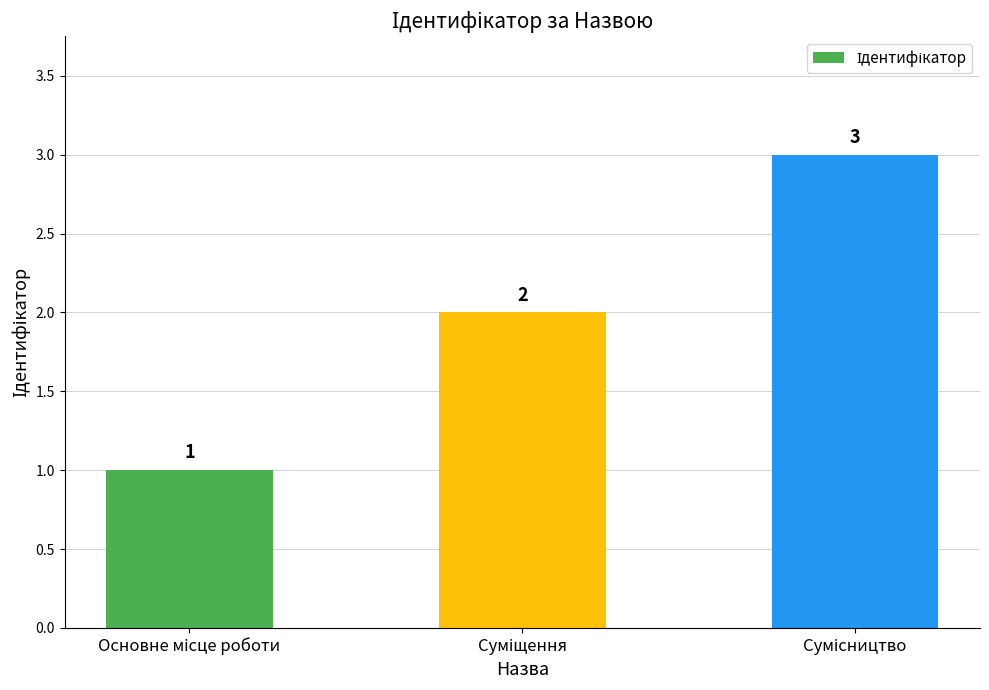

What is the value of the 2nd bar from the left?

2